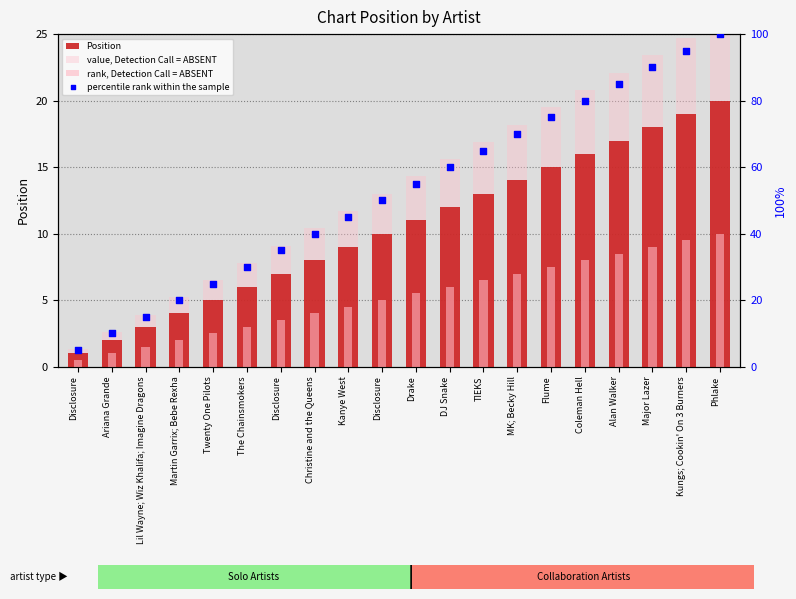

What are all the series names shown in the legend?

Position, value, Detection Call = ABSENT, rank, Detection Call = ABSENT, percentile rank within the sample